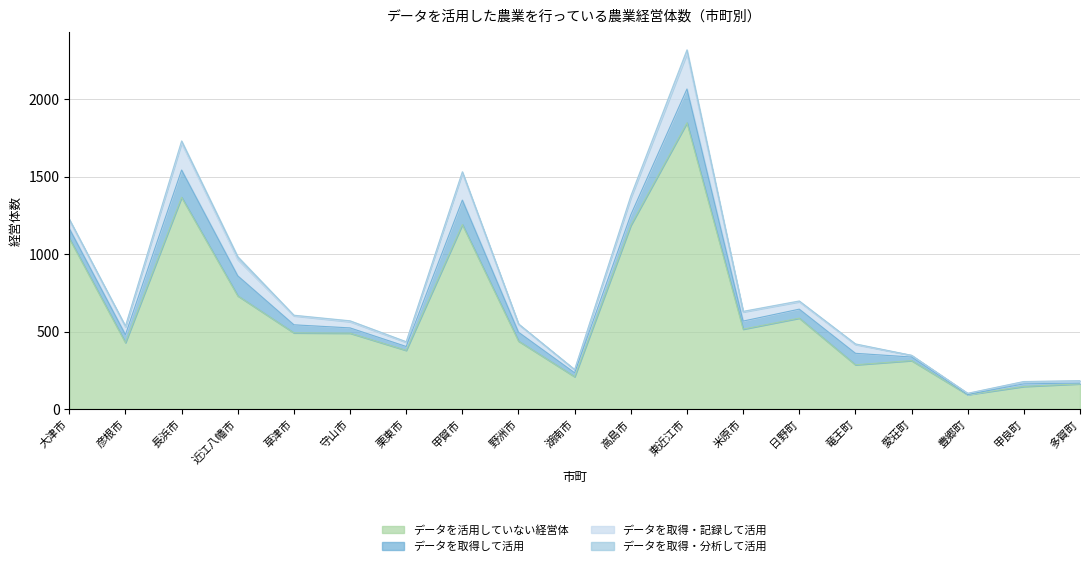

True or false: データを取得・記録して活用 has more than 0 points higher than both neighbors.

True